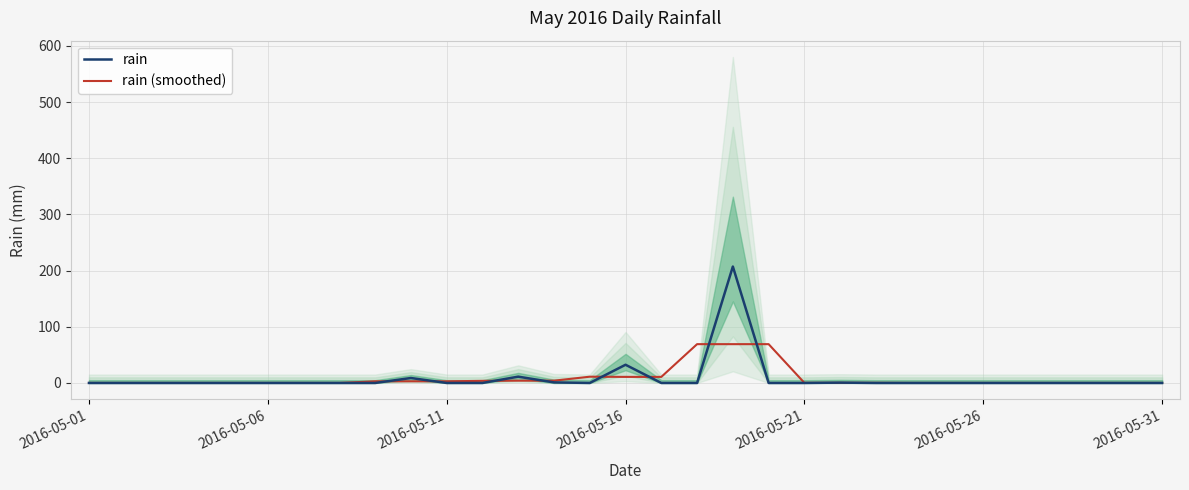

At which category does the chart reach its peak across all series?

18